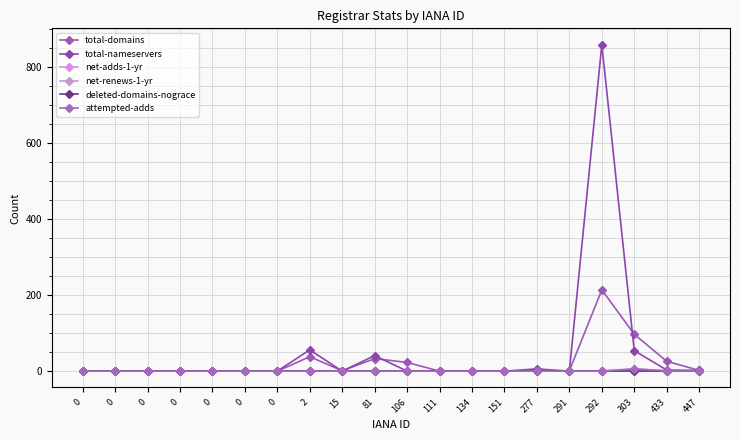

At which category is the sum across all series the highest?

292